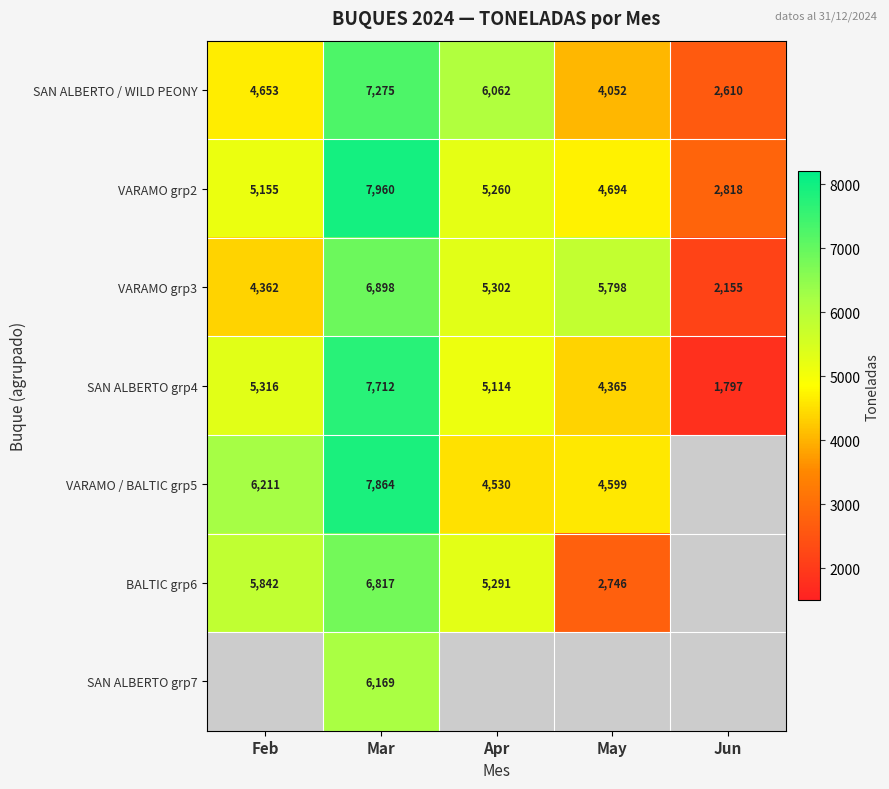

What is the sum of the BALTIC grp6 values at Feb and May?

8588